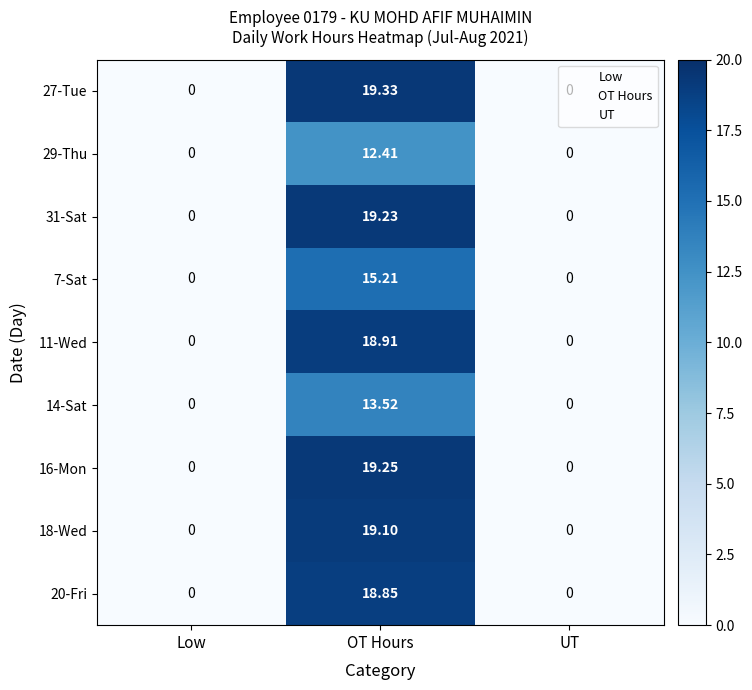

Rank the series by their maximum value, from highest to lowest.

27-Tue, 16-Mon, 31-Sat, 18-Wed, 11-Wed, 20-Fri, 7-Sat, 14-Sat, 29-Thu